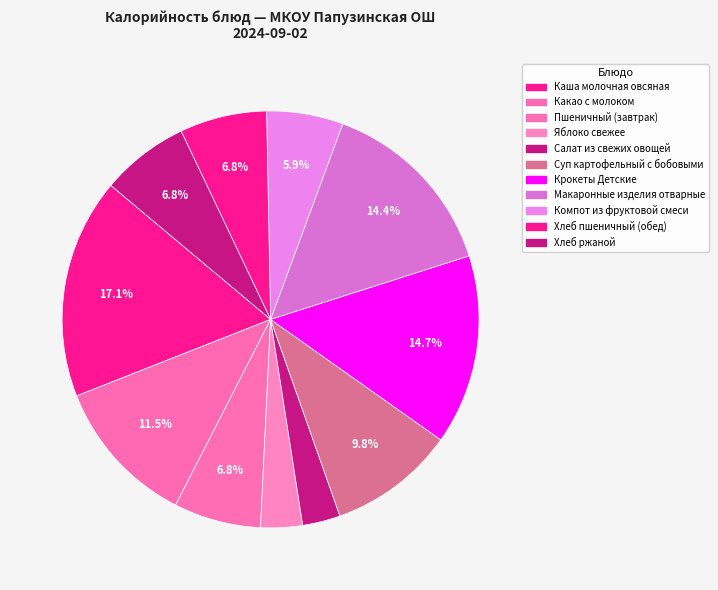

Which has a higher value, Суп картофельный с бобовыми or Салат из свежих овощей?

Суп картофельный с бобовыми